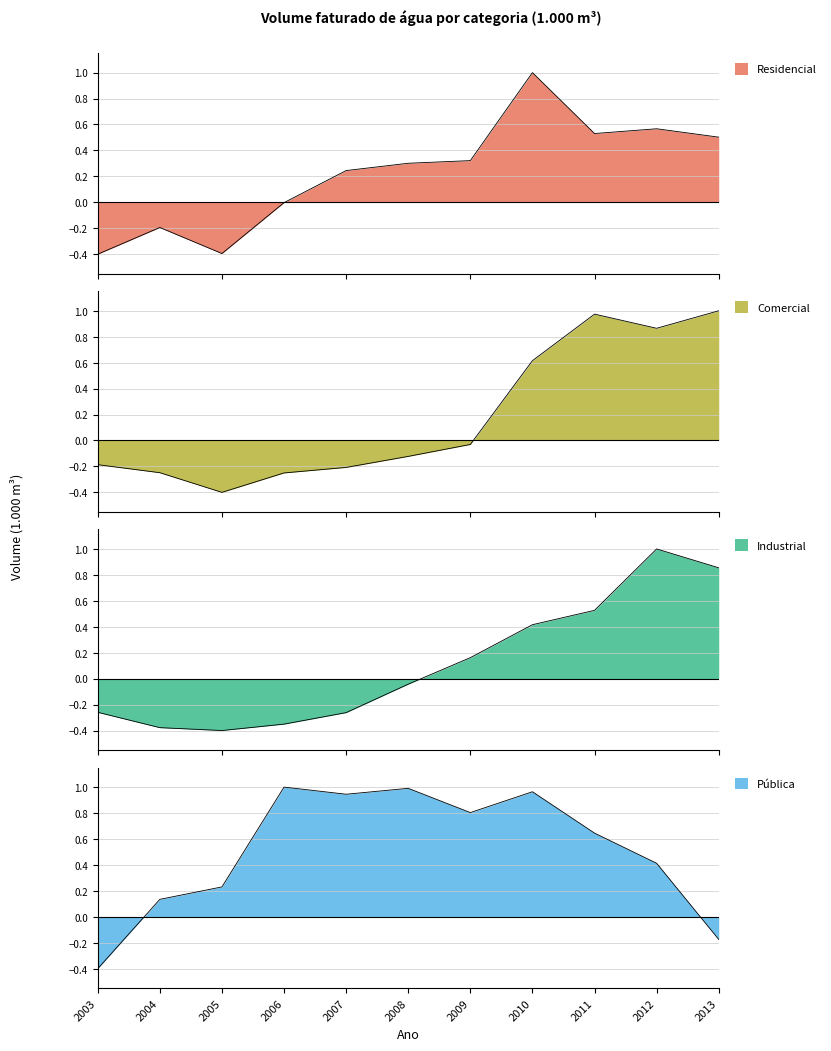

At how many categories does at least one series exceed 0?

10